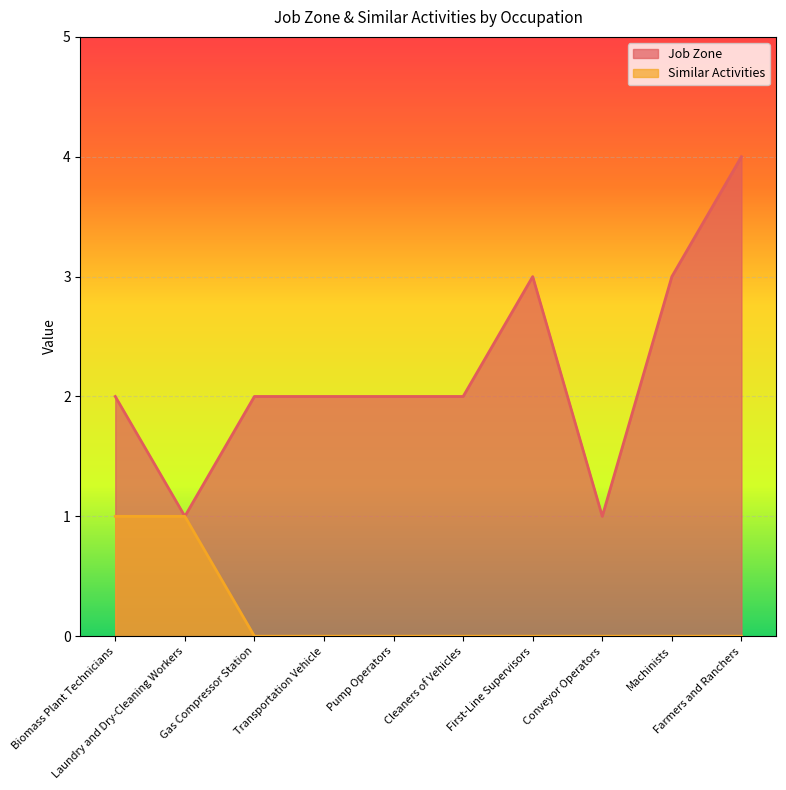

How many Similar Activities values are between 0 and 1?

10